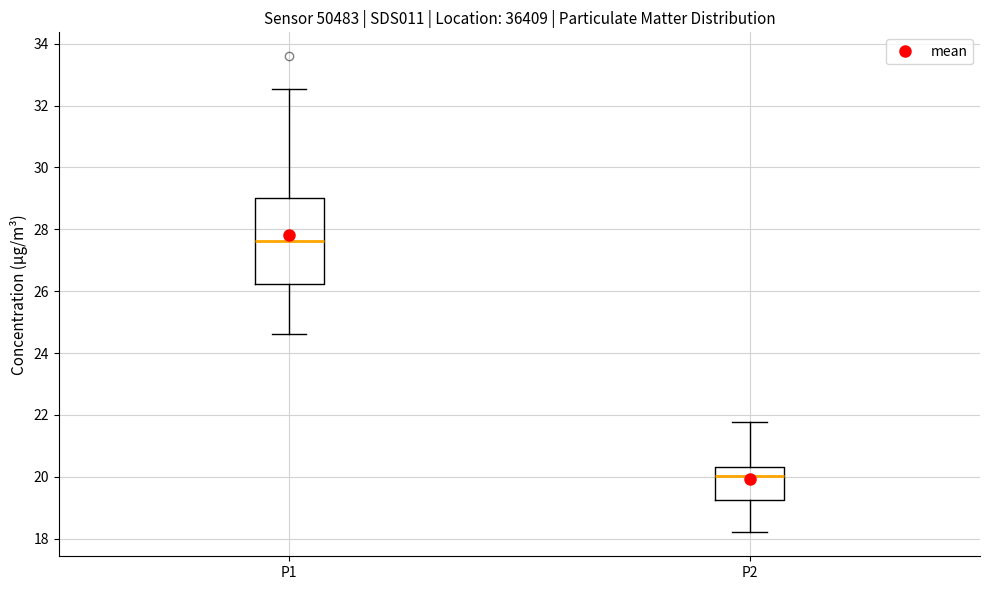

Comparing the boxes themselves (not the whiskers), which one is the tallest?

P1